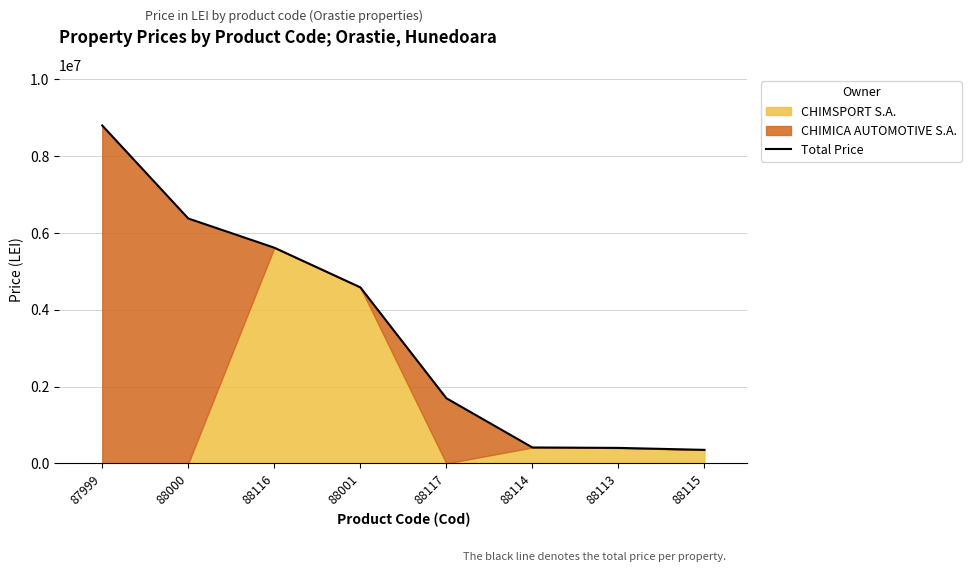

List the labels in order of value, smallest first.

88115, 88113, 88114, 88117, 88001, 88116, 88000, 87999